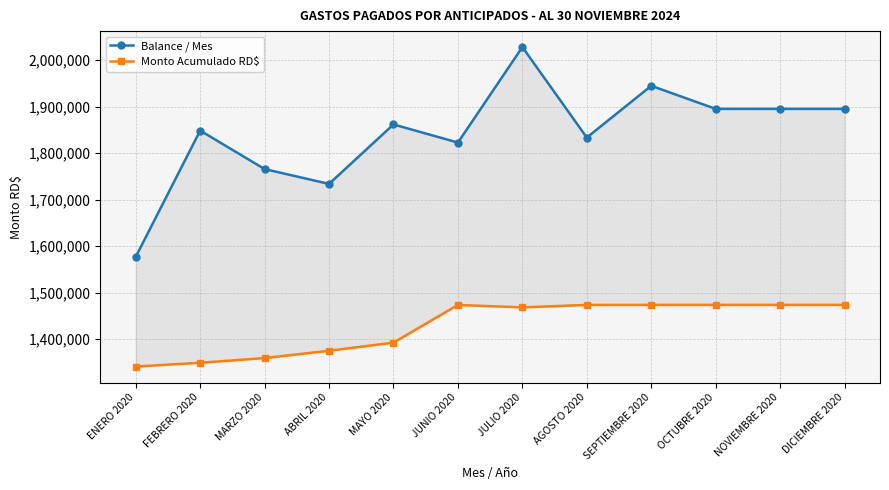

What is the sum of all Monto Acumulado RD$ values?

17131022.5